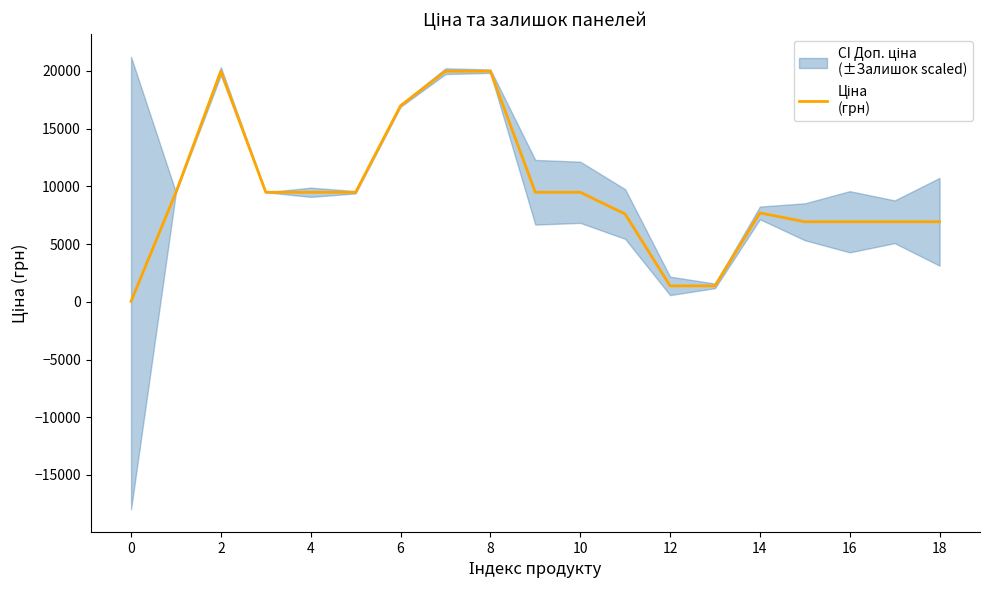

Reading left to right, extract all data points from this chart.

32.0	9480.1	19964.2	9480.1	9480.1	9480.1	16976.3	19964.2	19964.2	9480.1	9480.1	7596.5	1375.4	1375.4	7693.1	6925.7	6925.7	6925.7	6925.7